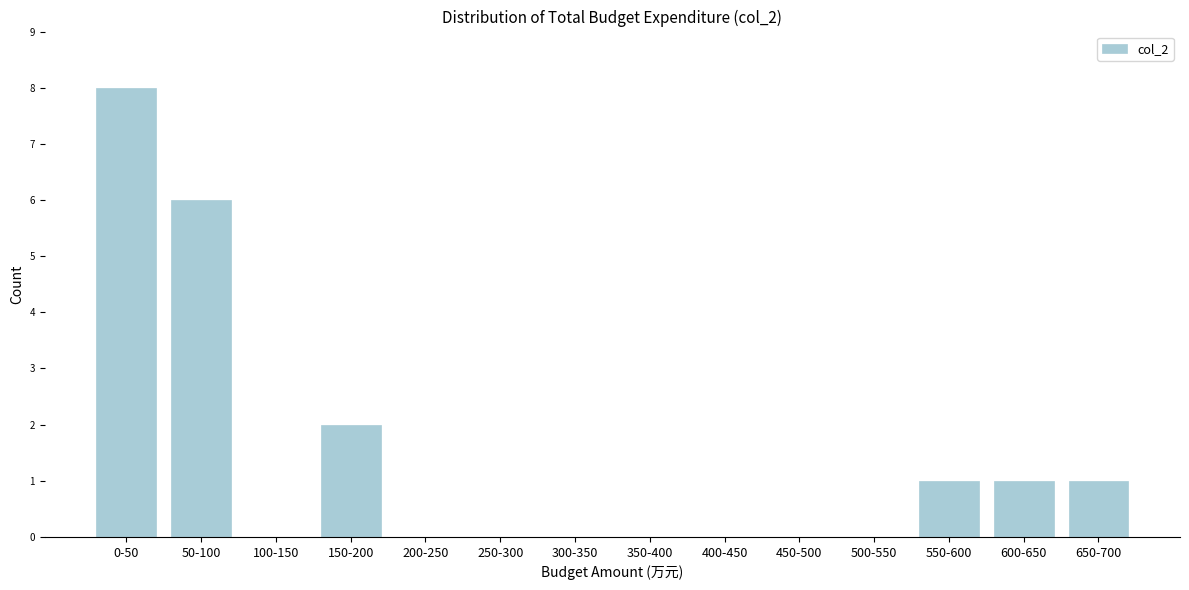

Reading left to right, what are all the values shown in this chart?

0-50=8	50-100=6	100-150=0	150-200=2	200-250=0	250-300=0	300-350=0	350-400=0	400-450=0	450-500=0	500-550=0	550-600=1	600-650=1	650-700=1